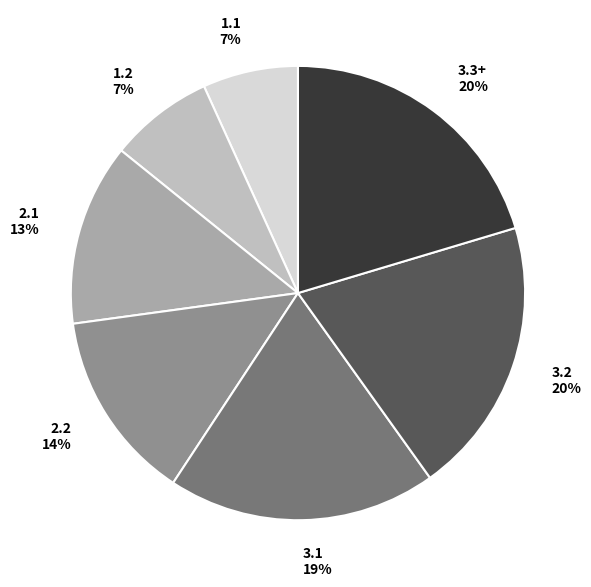

Is the sum of 3.2 and 3.1 greater than half?

No